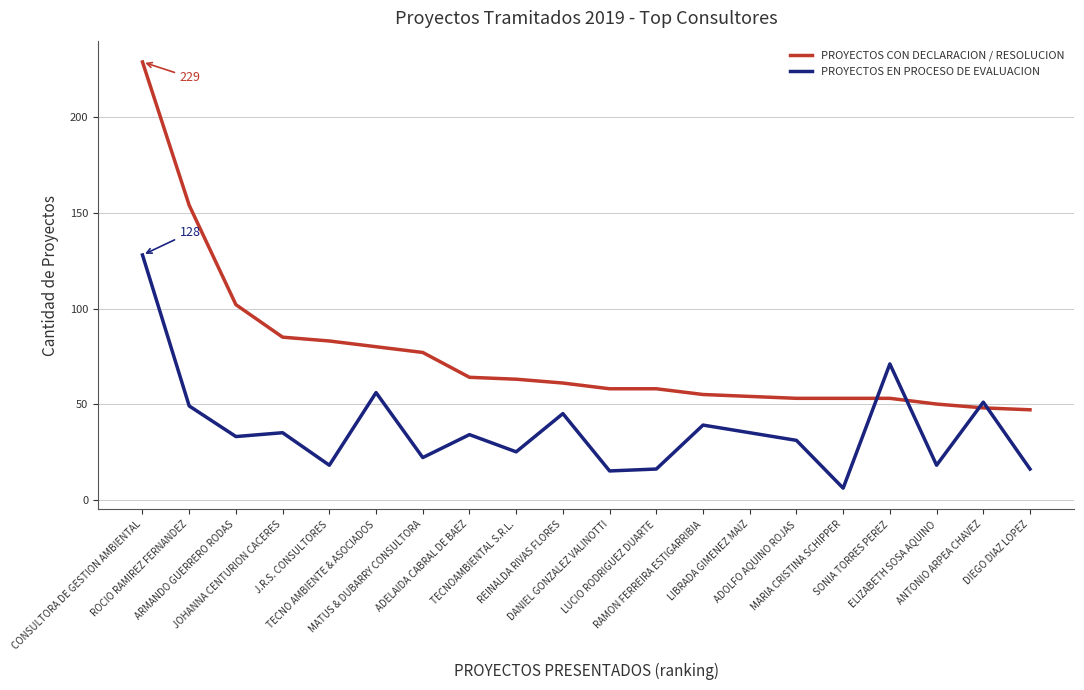

List the series in order of their peak value, lowest first.

PROYECTOS EN PROCESO DE EVALUACION, PROYECTOS CON DECLARACION / RESOLUCION